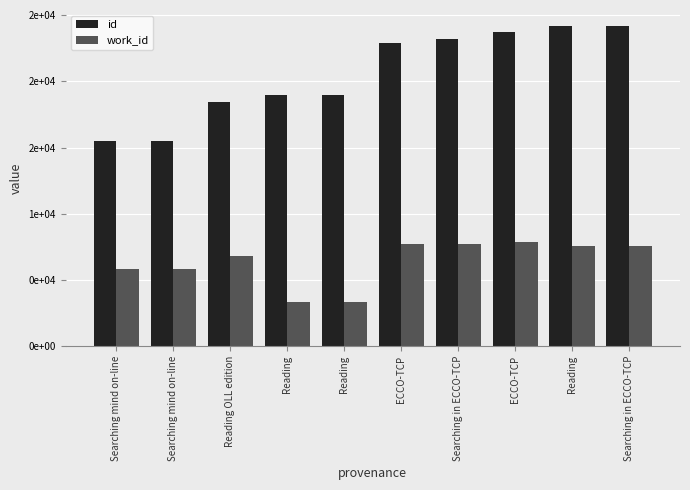

What are all the series names shown in the legend?

id, work_id